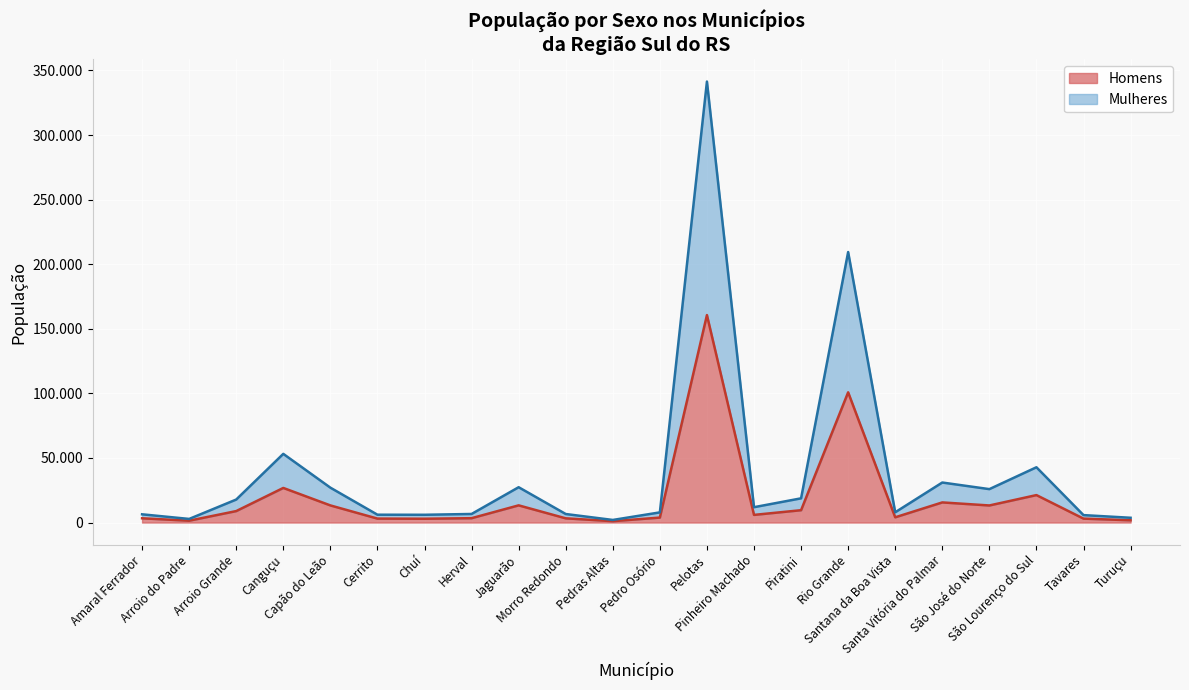

The Homens series shows 4954 at Capão do Leão. True or false?

False